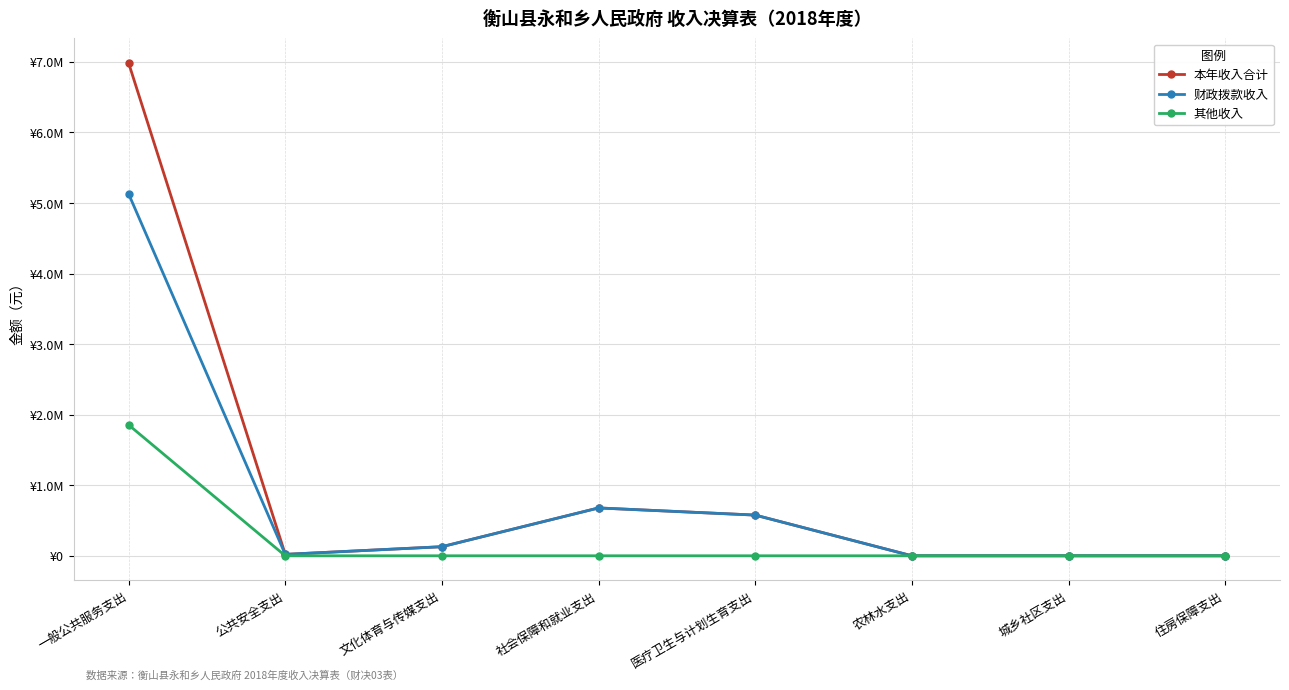

True or false: 本年收入合计 and 其他收入 cross at least once.

False